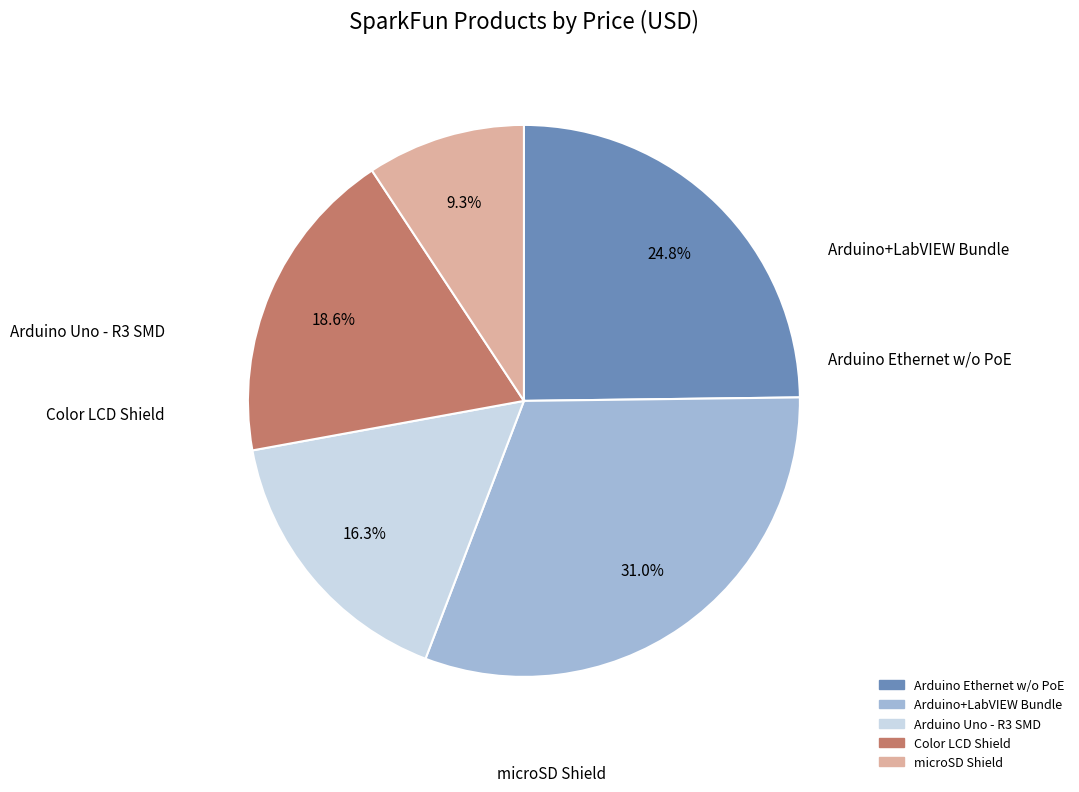

Which slice is the largest?

Arduino+LabVIEW Bundle